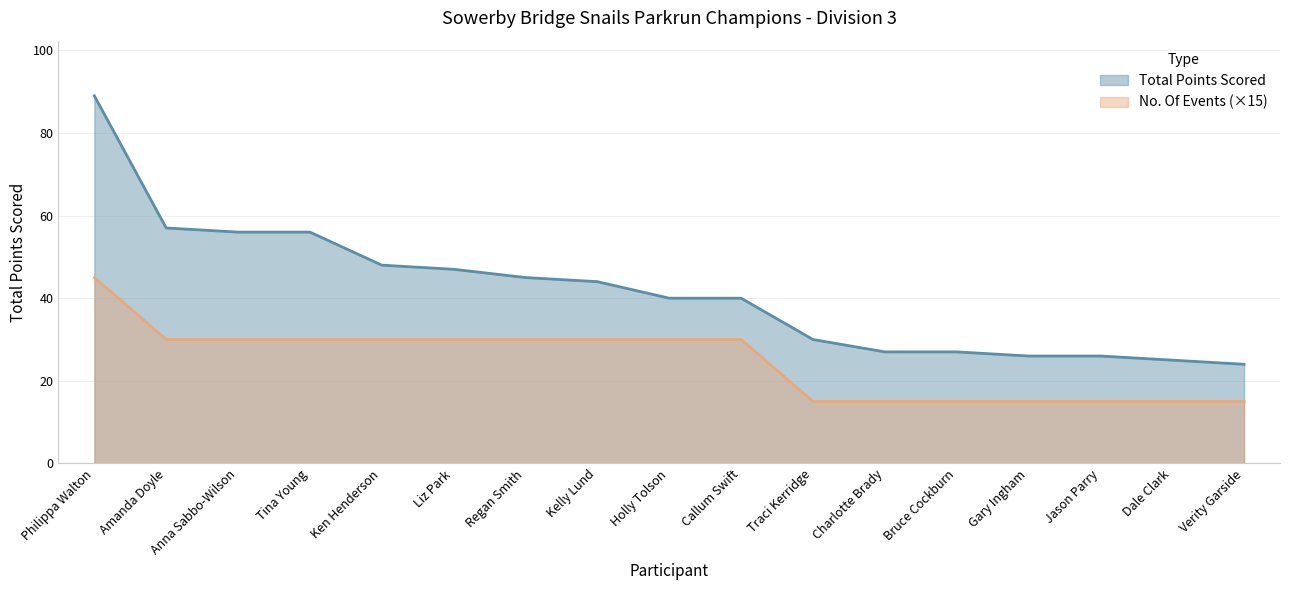

Reading left to right, transcribe all the data shown in this chart.

Total Points Scored: 89	57	56	56	48	47	45	44	40	40	30	27	27	26	26	25	24
No. Of Events: 45	30	30	30	30	30	30	30	30	30	15	15	15	15	15	15	15